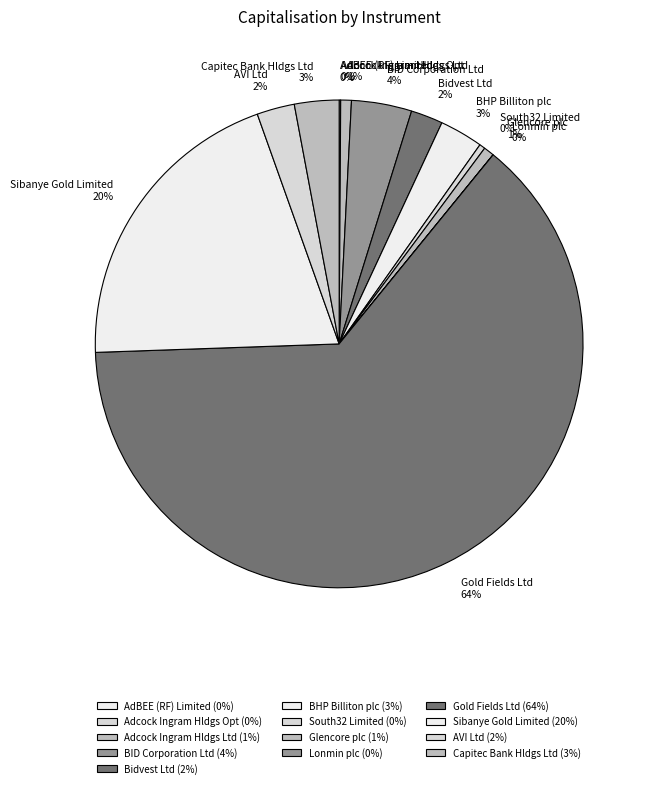

Is Gold Fields Ltd the majority of the pie?

Yes